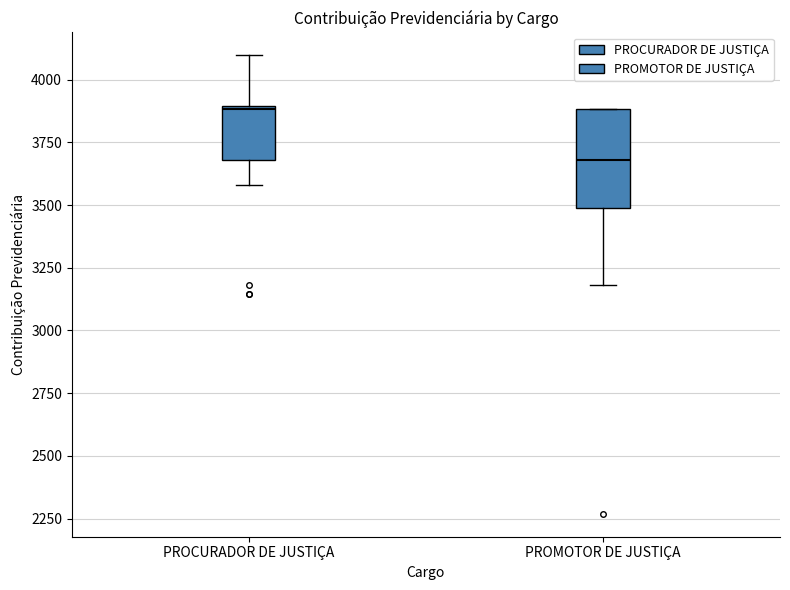

Reading left to right, transcribe this box plot: for each box, give where its median line is, the range the box spans, and where its two whiskers end, as read against the y-axis. The values are not printed on the chart, so give them approximately, as read against the axis.

PROCURADOR DE JUSTIÇA: median 3900, box 3700 to 3900, whiskers 3600 to 4100
PROMOTOR DE JUSTIÇA: median 3700, box 3500 to 3900, whiskers 3200 to 3900